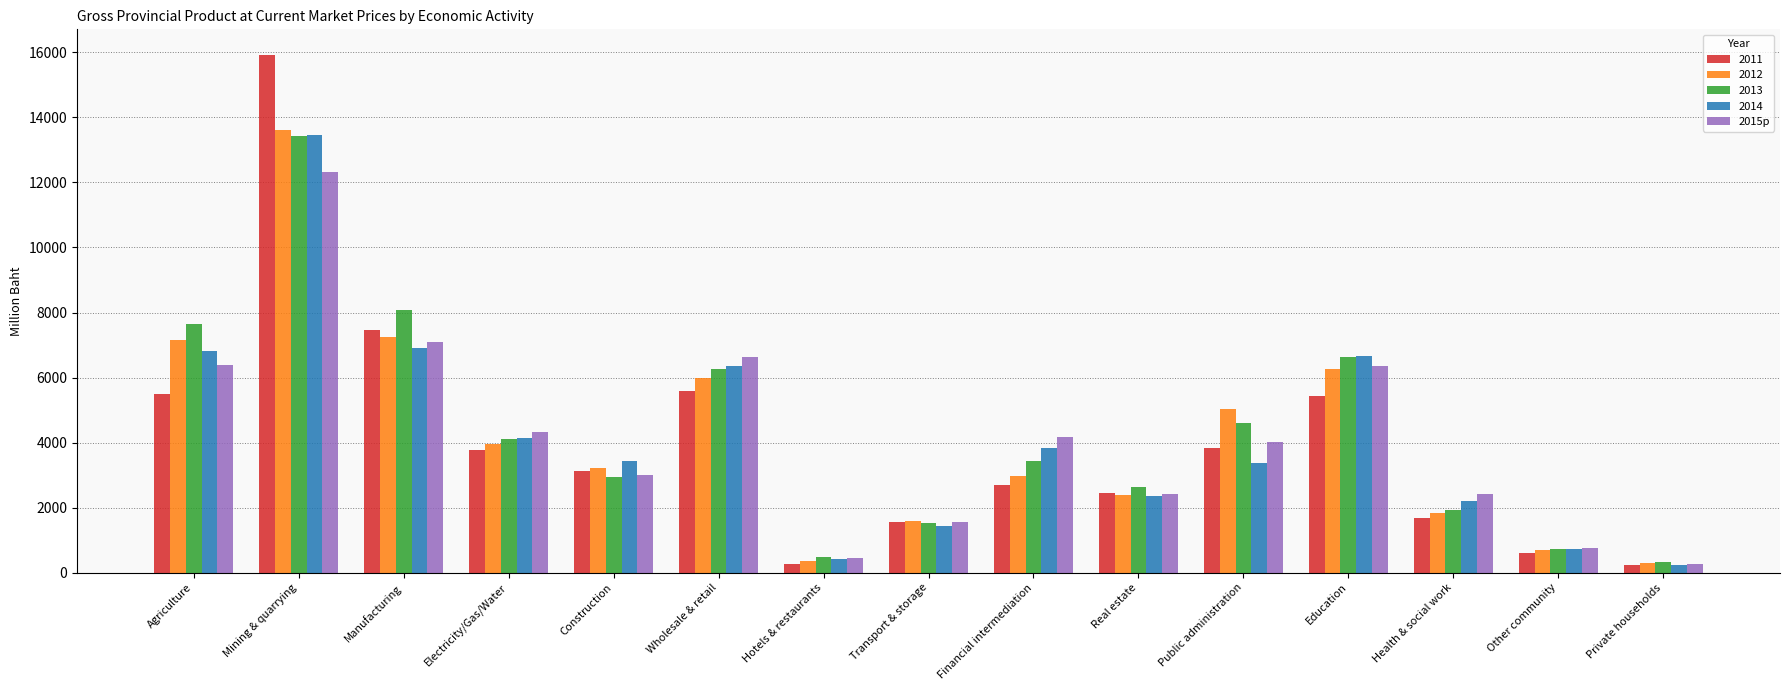

How many distinct data groups are displayed?

5